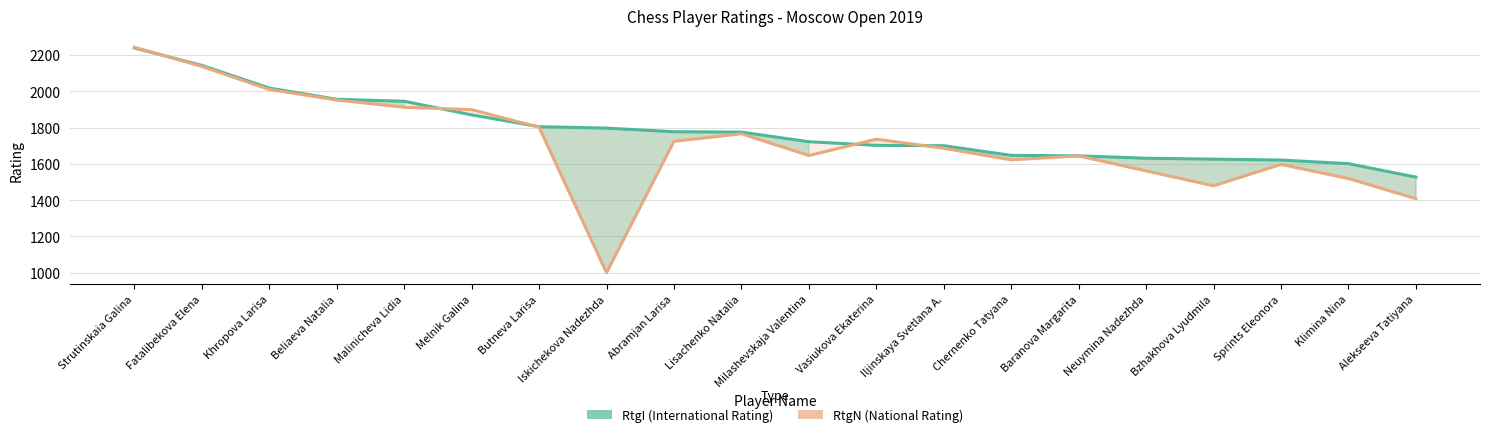

Where do RtgN and RtgI first cross each other?

Strutinskaia Galina and Fatalibekova Elena